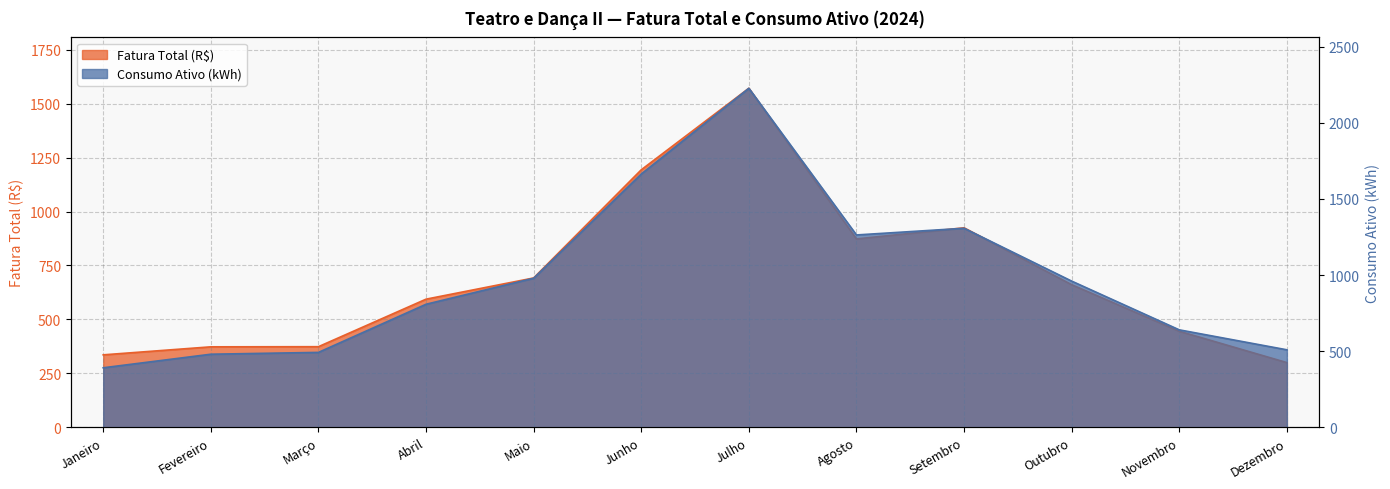

At which label does Fatura Total (R$) reach its minimum?

Dezembro